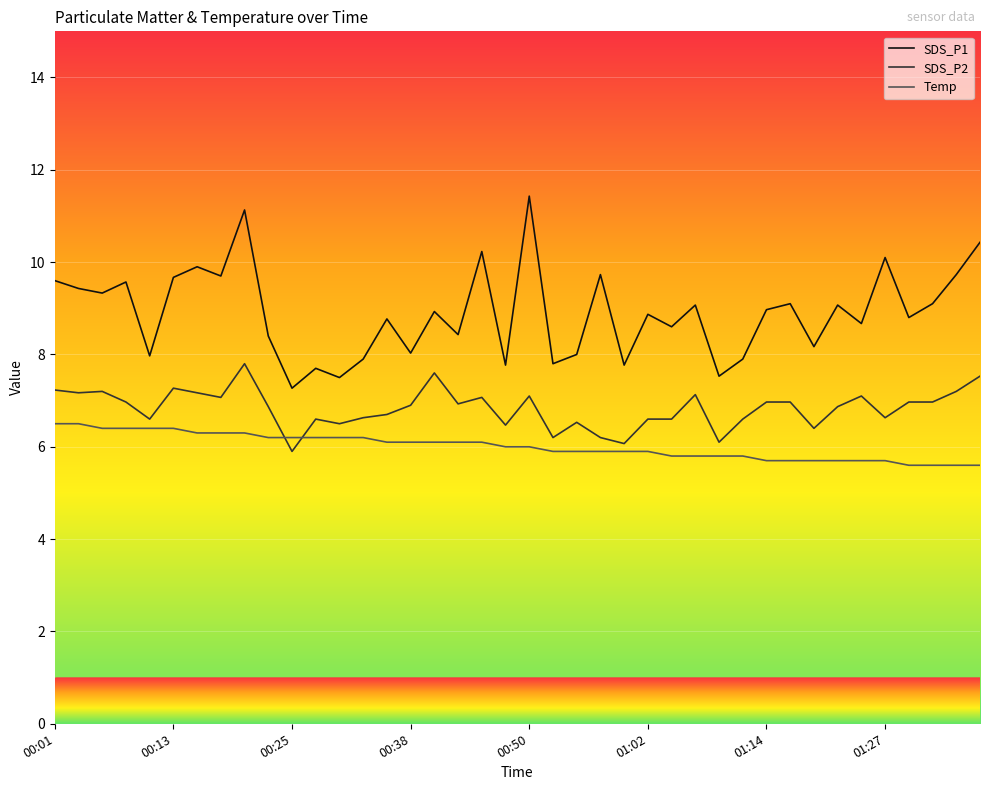

What is the sum of all SDS_P1 values?

356.1